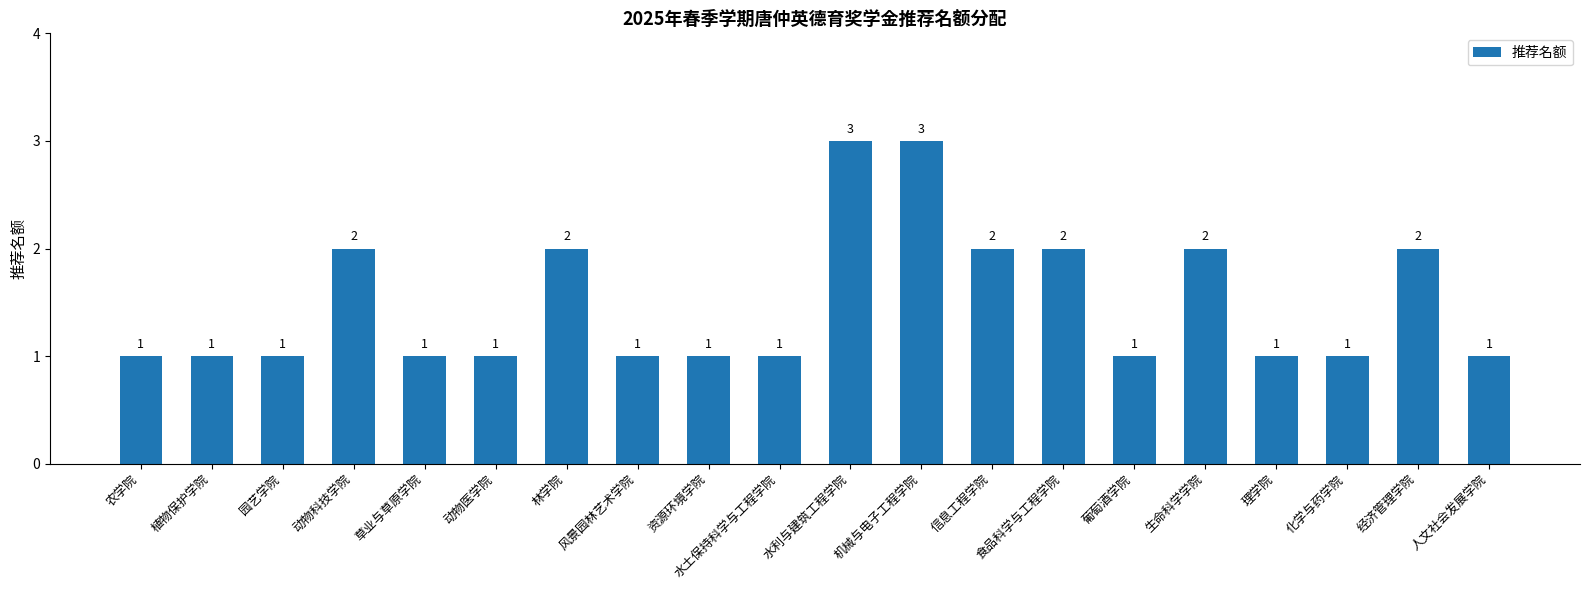

What value does the data have at 动物医学院?

1